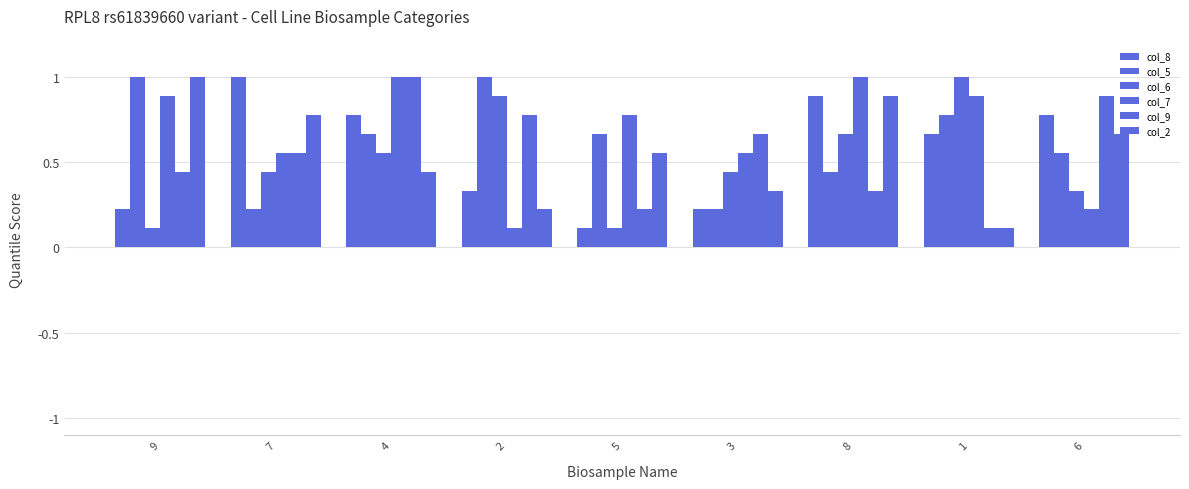

How many bars are there in total?

54